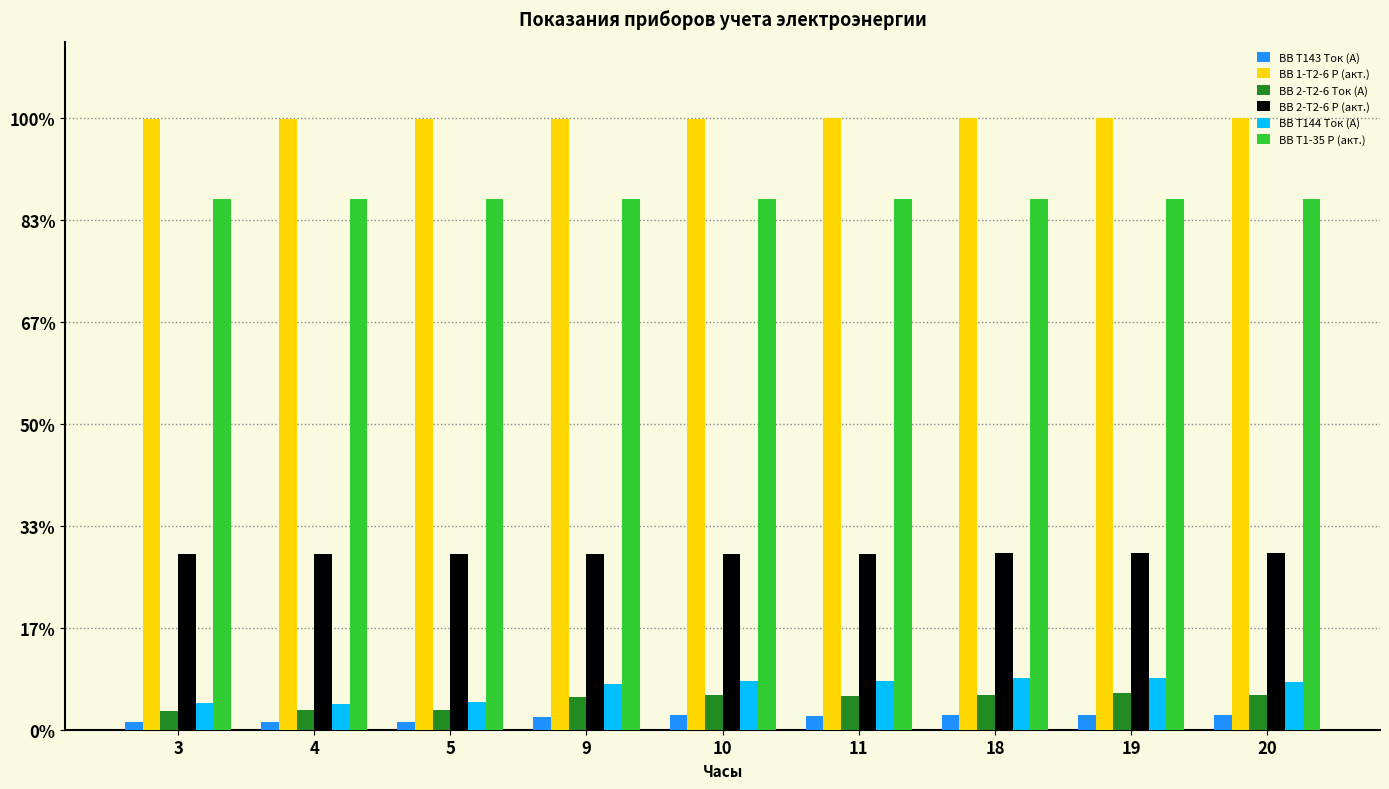

Which series has the largest total across all categories?

ВВ 1-Т2-6 Р (акт.)